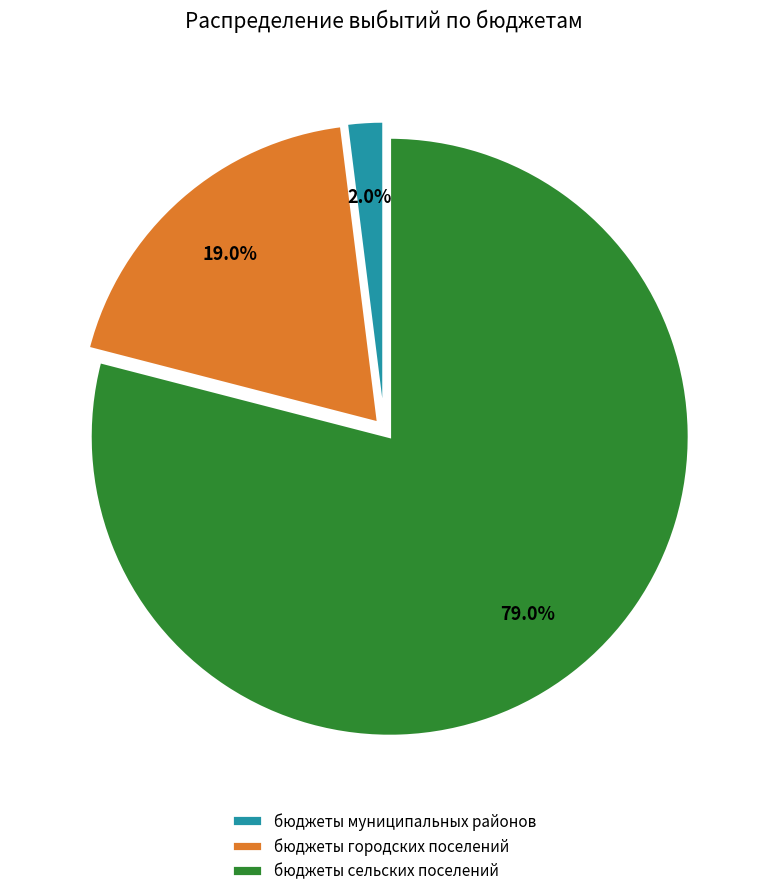

Does any single category account for the majority?

Yes